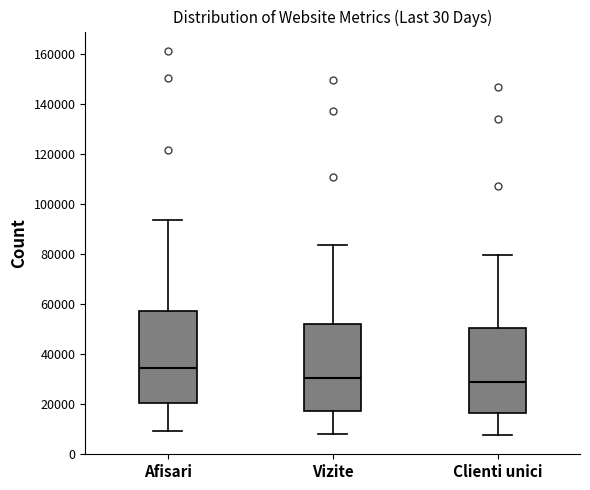

Reading left to right, transcribe this box plot: for each box, give where its median line is, the range the box spans, and where its two whiskers end, as read against the y-axis. The values are not printed on the chart, so give them approximately, as read against the axis.

Afisari: median 34000, box 20000 to 58000, whiskers 10000 to 94000
Vizite: median 30000, box 18000 to 52000, whiskers 8000 to 84000
Clienti unici: median 28000, box 16000 to 50000, whiskers 8000 to 80000